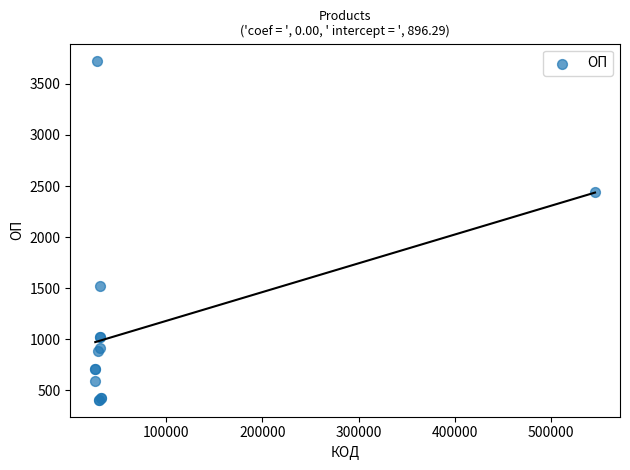

What Y value in the scatter plot is closest to 2067?

2440